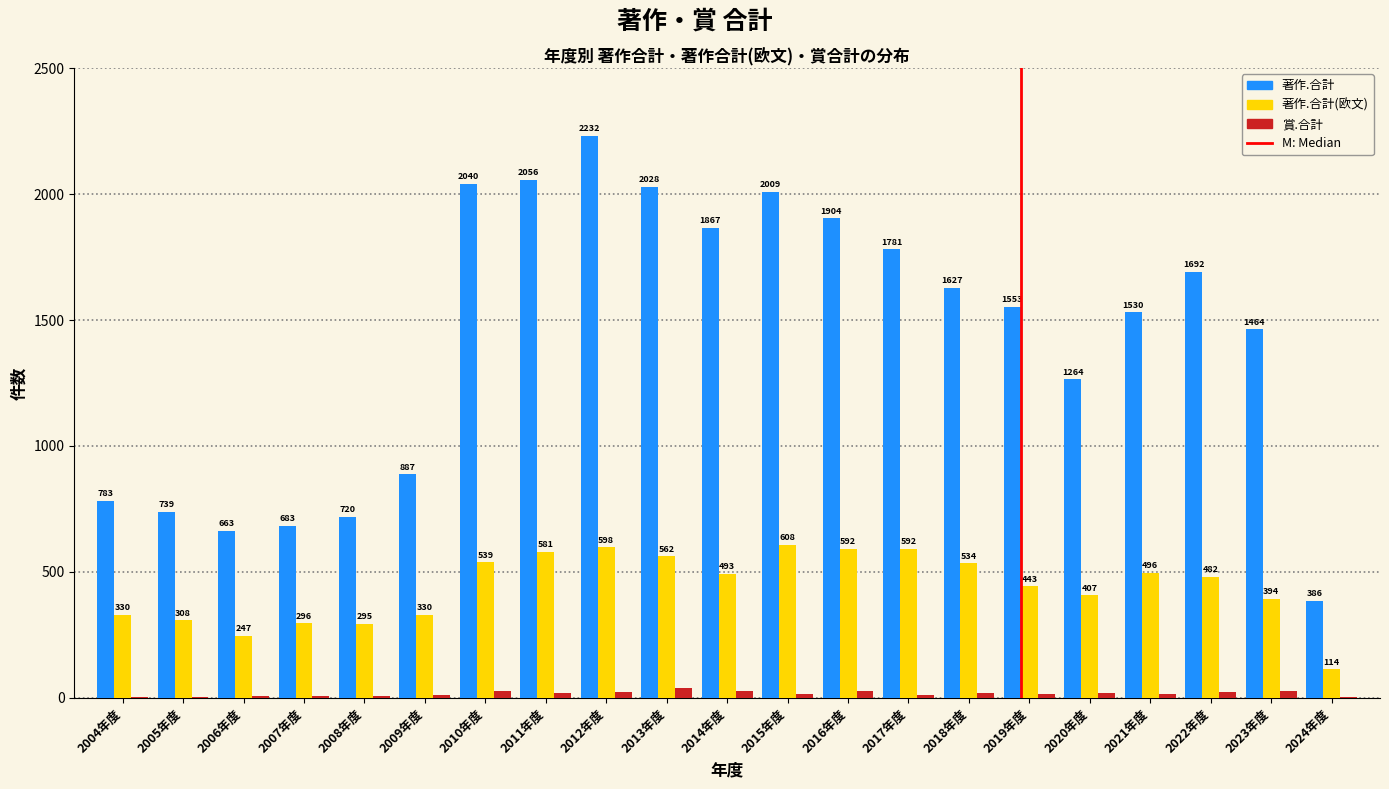

Reading left to right, extract all data points from this chart.

著作.合計: 2004年度=783	2005年度=739	2006年度=663	2007年度=683	2008年度=720	2009年度=887	2010年度=2040	2011年度=2056	2012年度=2232	2013年度=2028	2014年度=1867	2015年度=2009	2016年度=1904	2017年度=1781	2018年度=1627	2019年度=1553	2020年度=1264	2021年度=1530	2022年度=1692	2023年度=1464	2024年度=386
著作.合計(欧文): 2004年度=330	2005年度=308	2006年度=247	2007年度=296	2008年度=295	2009年度=330	2010年度=539	2011年度=581	2012年度=598	2013年度=562	2014年度=493	2015年度=608	2016年度=592	2017年度=592	2018年度=534	2019年度=443	2020年度=407	2021年度=496	2022年度=482	2023年度=394	2024年度=114
賞.合計: 2004年度=4	2005年度=5	2006年度=7	2007年度=6	2008年度=6	2009年度=12	2010年度=28	2011年度=21	2012年度=23	2013年度=40	2014年度=26	2015年度=16	2016年度=29	2017年度=13	2018年度=19	2019年度=14	2020年度=21	2021年度=14	2022年度=23	2023年度=29	2024年度=3